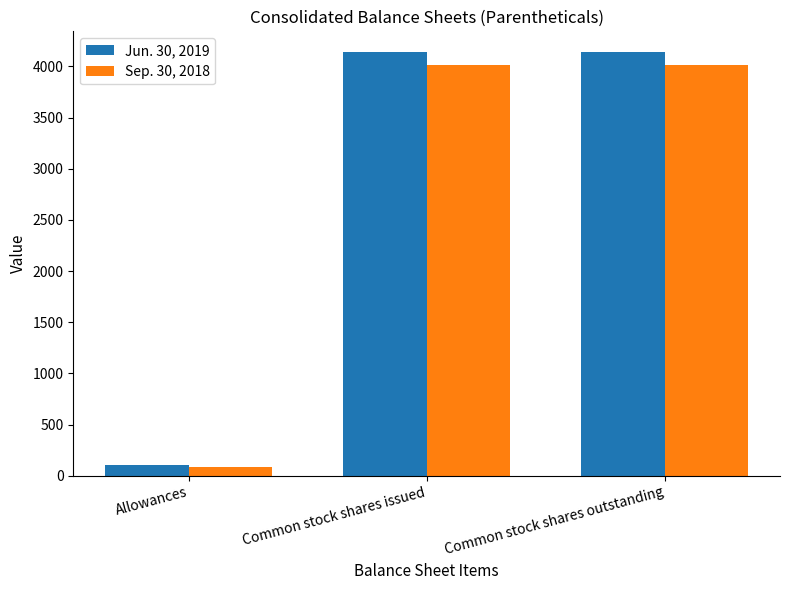

How many categories are shown in the chart?

3